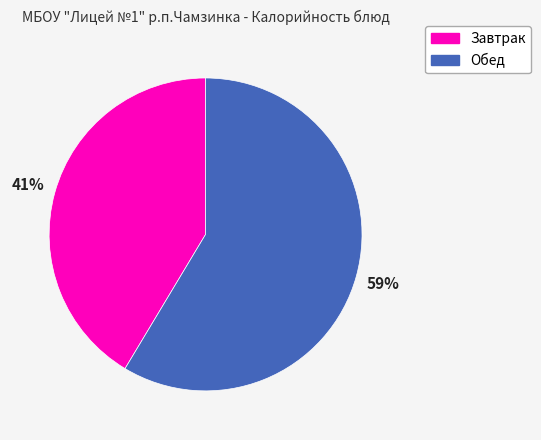

Count the number of slices in the pie.

2